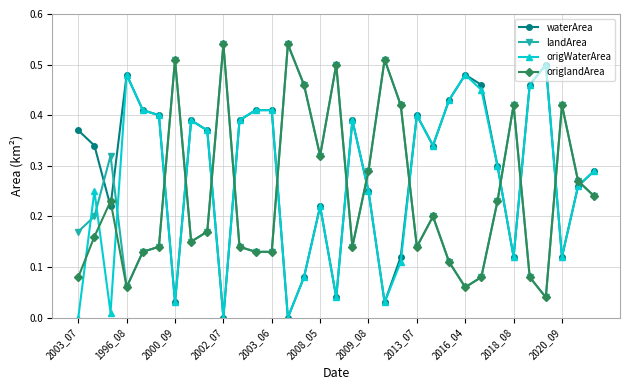

How many times do landArea and waterArea cross each other?

14